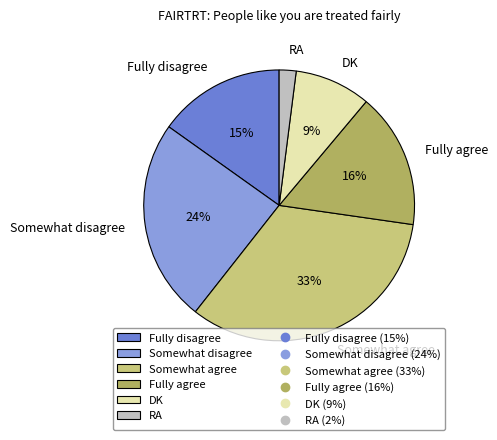

Between Fully agree and RA, which is larger?

Fully agree